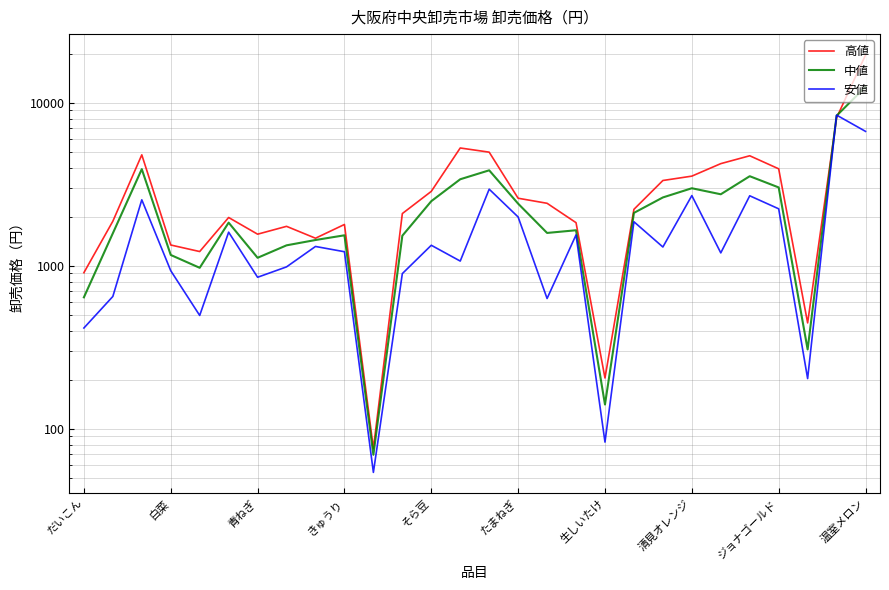

List the series in order of their peak value, highest first.

高値, 中値, 安値